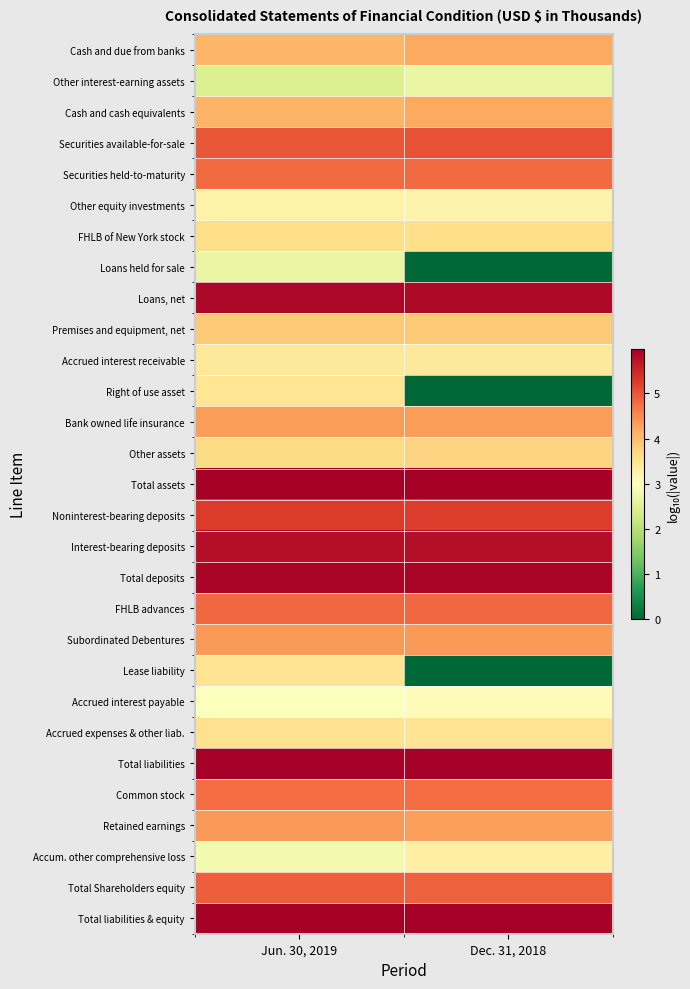

Reading right to left, extract all data points from this chart.

Cash and due from banks: Dec. 31, 2018=4.2	Jun. 30, 2019=4.1
Other interest-earning assets: Dec. 31, 2018=2.7	Jun. 30, 2019=2.5
Cash and cash equivalents: Dec. 31, 2018=4.2	Jun. 30, 2019=4.1
Securities available-for-sale: Dec. 31, 2018=5.0	Jun. 30, 2019=5.0
Securities held-to-maturity: Dec. 31, 2018=4.8	Jun. 30, 2019=4.8
Other equity investments: Dec. 31, 2018=3.2	Jun. 30, 2019=3.2
FHLB of New York stock: Dec. 31, 2018=3.6	Jun. 30, 2019=3.6
Loans held for sale: Dec. 31, 2018=0.0	Jun. 30, 2019=2.7
Loans, net: Dec. 31, 2018=5.9	Jun. 30, 2019=5.9
Premises and equipment, net: Dec. 31, 2018=3.8	Jun. 30, 2019=3.9
Accrued interest receivable: Dec. 31, 2018=3.4	Jun. 30, 2019=3.4
Right of use asset: Dec. 31, 2018=0.0	Jun. 30, 2019=3.5
Bank owned life insurance: Dec. 31, 2018=4.3	Jun. 30, 2019=4.3
Other assets: Dec. 31, 2018=3.7	Jun. 30, 2019=3.6
Total assets: Dec. 31, 2018=6.0	Jun. 30, 2019=6.0
Noninterest-bearing deposits: Dec. 31, 2018=5.2	Jun. 30, 2019=5.3
Interest-bearing deposits: Dec. 31, 2018=5.8	Jun. 30, 2019=5.8
Total deposits: Dec. 31, 2018=5.9	Jun. 30, 2019=5.9
FHLB advances: Dec. 31, 2018=4.8	Jun. 30, 2019=4.8
Subordinated Debentures: Dec. 31, 2018=4.4	Jun. 30, 2019=4.4
Lease liability: Dec. 31, 2018=0.0	Jun. 30, 2019=3.5
Accrued interest payable: Dec. 31, 2018=3.0	Jun. 30, 2019=3.0
Accrued expenses & other liab.: Dec. 31, 2018=3.5	Jun. 30, 2019=3.5
Total liabilities: Dec. 31, 2018=5.9	Jun. 30, 2019=5.9
Common stock: Dec. 31, 2018=4.8	Jun. 30, 2019=4.8
Retained earnings: Dec. 31, 2018=4.3	Jun. 30, 2019=4.4
Accum. other comprehensive loss: Dec. 31, 2018=3.3	Jun. 30, 2019=2.8
Total Shareholders equity: Dec. 31, 2018=4.9	Jun. 30, 2019=4.9
Total liabilities & equity: Dec. 31, 2018=6.0	Jun. 30, 2019=6.0